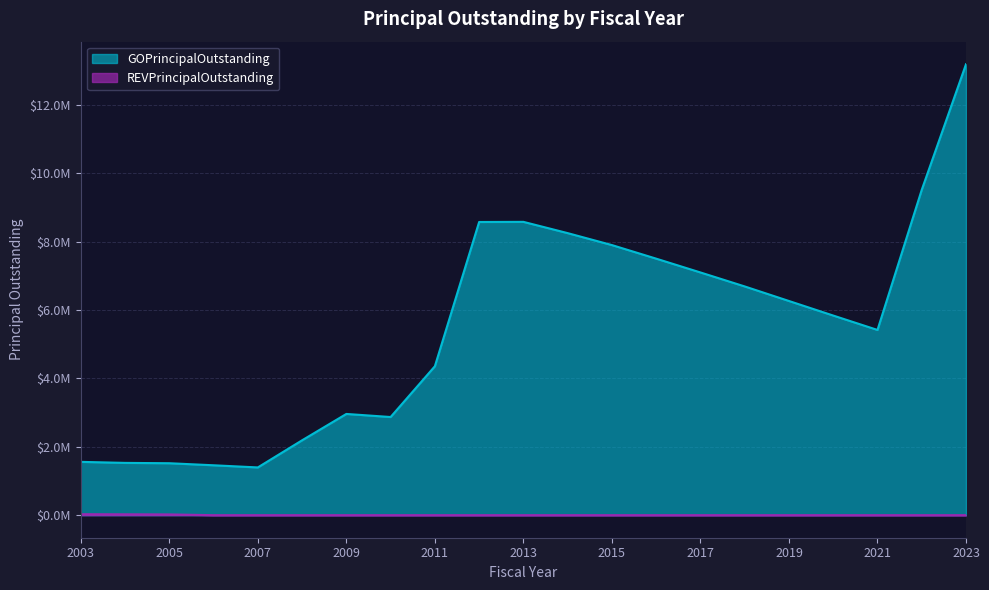

True or false: REVPrincipalOutstanding and GOPrincipalOutstanding intersect in this chart.

False